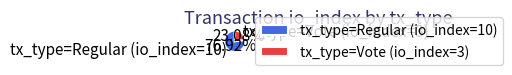

Does tx_type=Regular (io_index=10) represent more than half of the total?

Yes